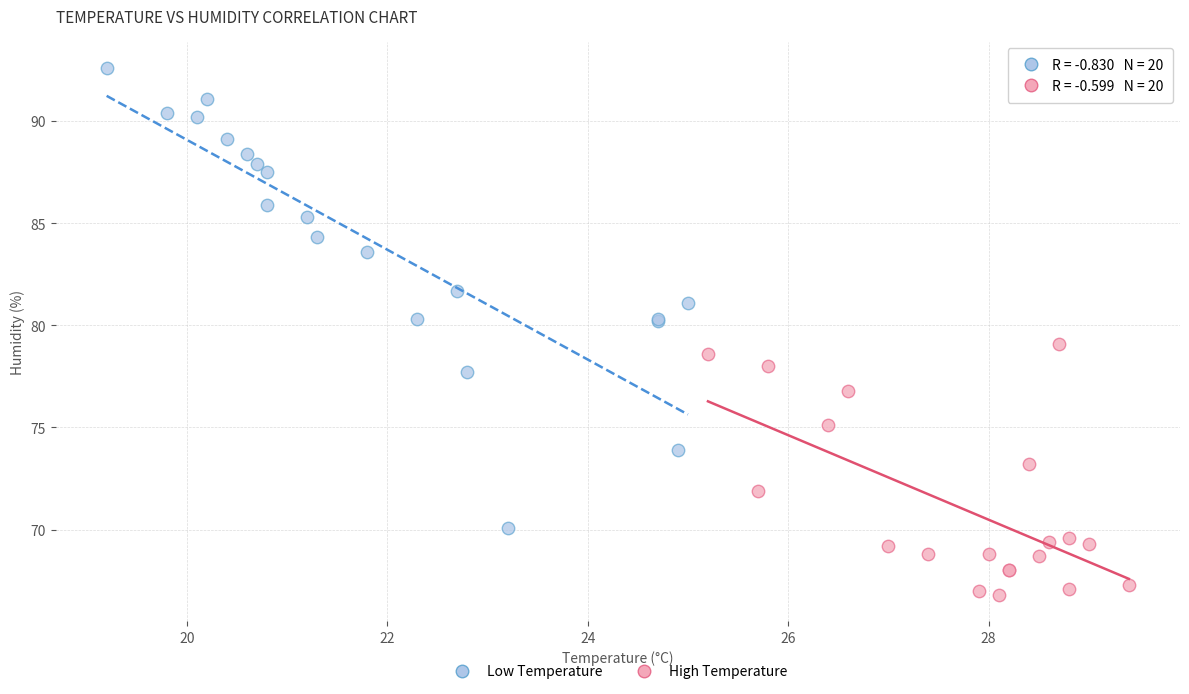

What are all the series names shown in the legend?

Low Temperature, High Temperature